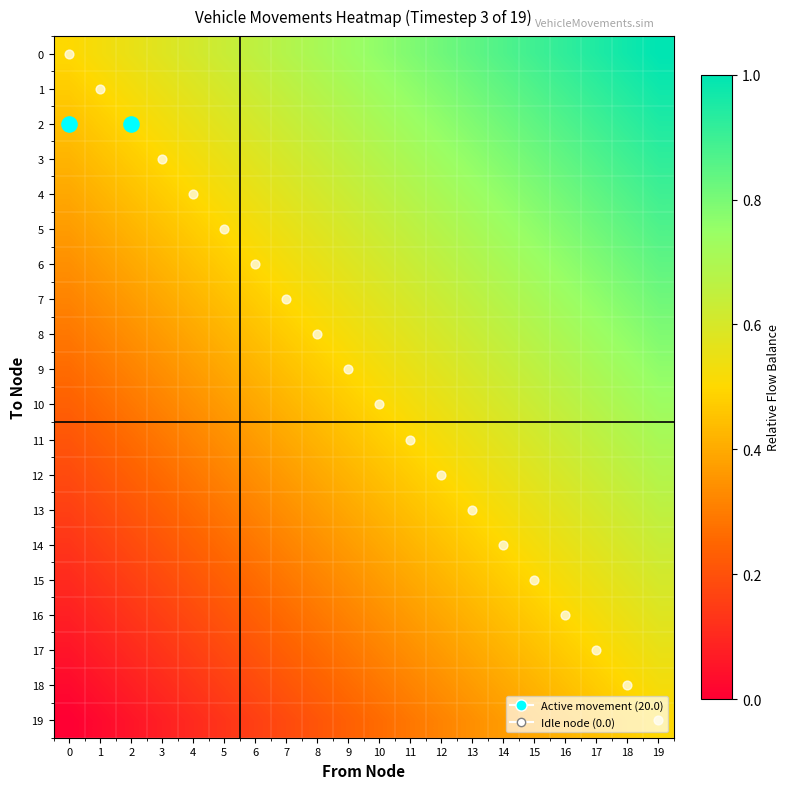

What is the difference between the highest and lowest values at 16?

0.5